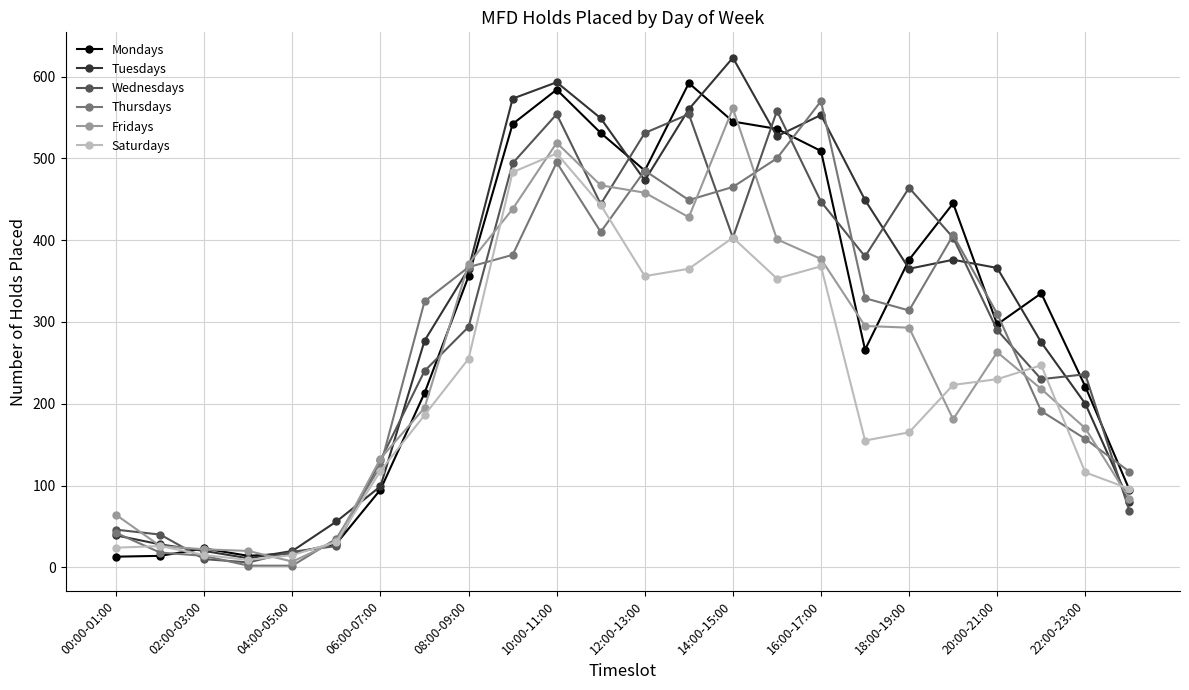

What is the greatest value displayed?

623